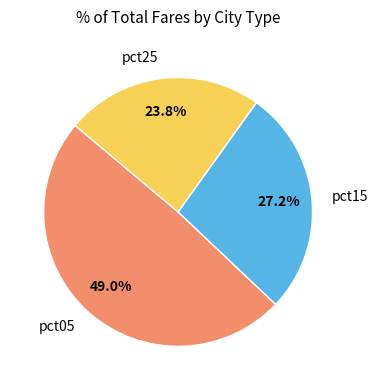

Rank the categories by value from highest to lowest.

pct05, pct15, pct25